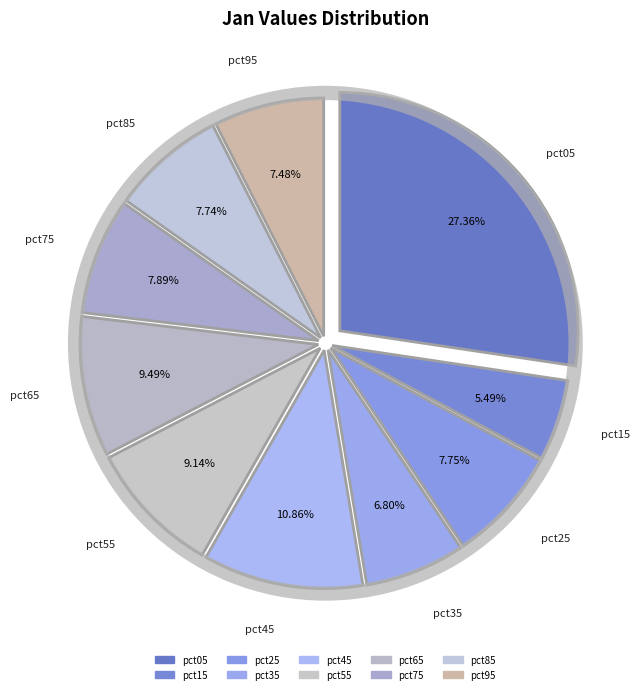

To the nearest percent, what is the difference between the largest and smallest slice percentages?

22%